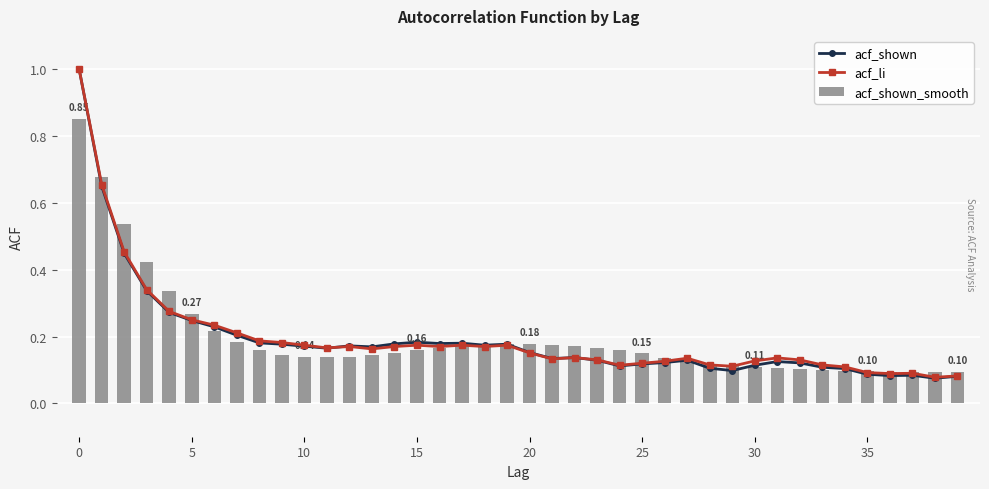

Which series has the largest range (max minus min)?

acf_shown